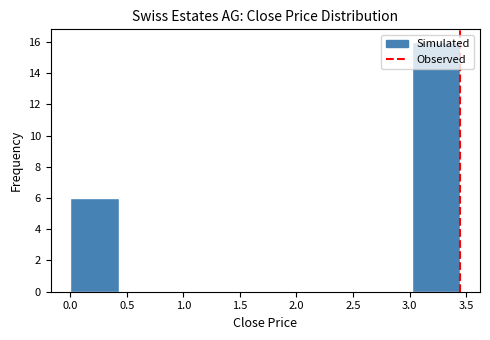

How tall is the bar that spans 0.00 to 0.45 on the x-axis? Neither the bar edges nor the heights are printed on the chart, so give them approximately, as read against the axes.

6